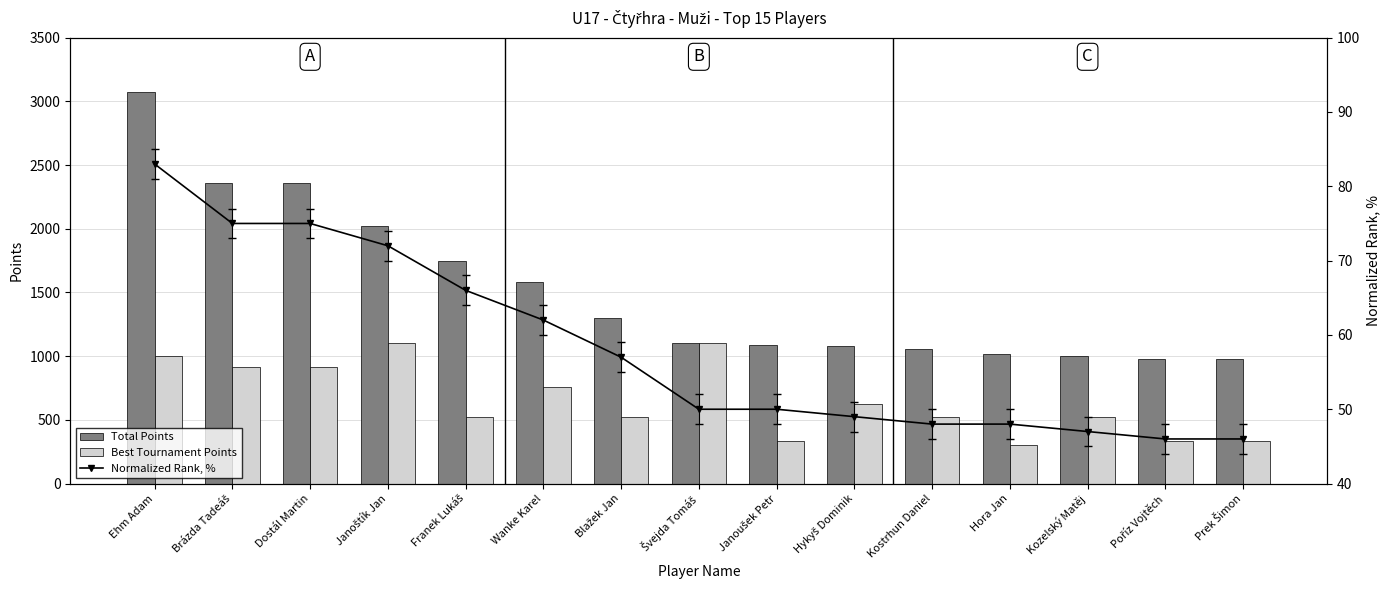

Reading left to right, list all the values displayed in this chart.

Total Points: Ehm Adam=3072	Brázda Tadeáš=2357	Dostál Martin=2357	Janoštík Jan=2024	Franek Lukáš=1744	Wanke Karel=1584	Blažek Jan=1301	Švejda Tomáš=1104	Janoušek Petr=1085	Hykyš Dominik=1076	Kostrhun Daniel=1056	Hora Jan=1014	Kozelský Matěj=1004	Poříz Vojtěch=976	Prek Šimon=976
Best Tournament Points: Ehm Adam=1000	Brázda Tadeáš=912	Dostál Martin=912	Janoštík Jan=1104	Franek Lukáš=520	Wanke Karel=760	Blažek Jan=520	Švejda Tomáš=1104	Janoušek Petr=336	Hykyš Dominik=624	Kostrhun Daniel=520	Hora Jan=304	Kozelský Matěj=520	Poříz Vojtěch=336	Prek Šimon=336
Normalized Rank, %: Ehm Adam=83	Brázda Tadeáš=75	Dostál Martin=75	Janoštík Jan=72	Franek Lukáš=66	Wanke Karel=62	Blažek Jan=57	Švejda Tomáš=50	Janoušek Petr=50	Hykyš Dominik=49	Kostrhun Daniel=48	Hora Jan=48	Kozelský Matěj=47	Poříz Vojtěch=46	Prek Šimon=46